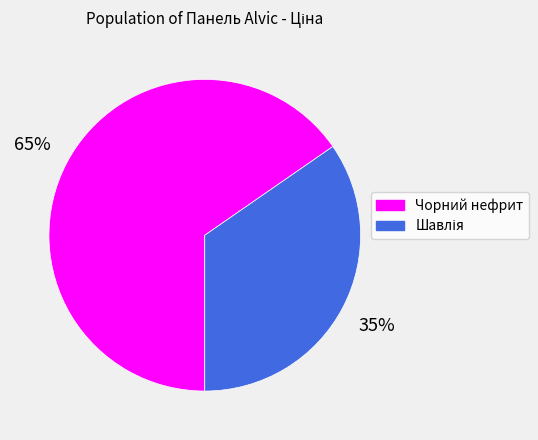

To the nearest percent, what is the average slice percentage?

50%